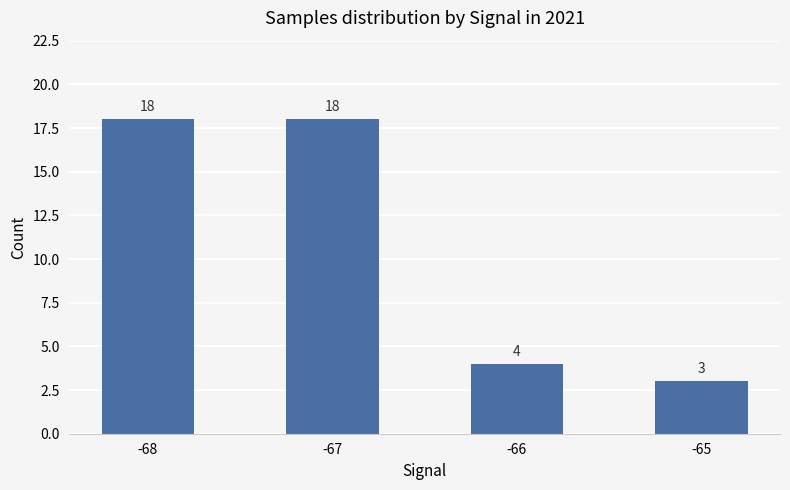

At which label is the value closest to 10?

-66